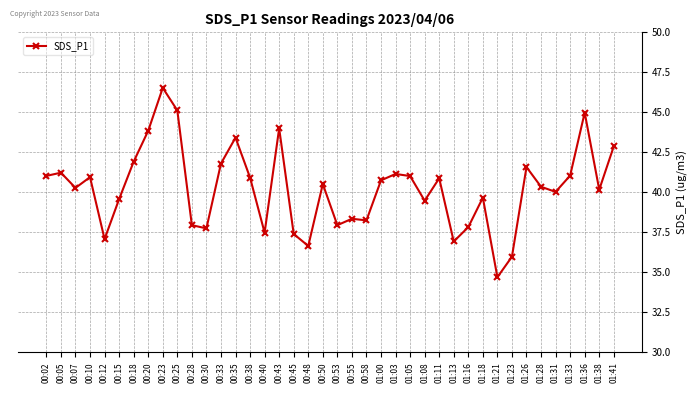

True or false: the data has more than 1 interior local peaks.

True